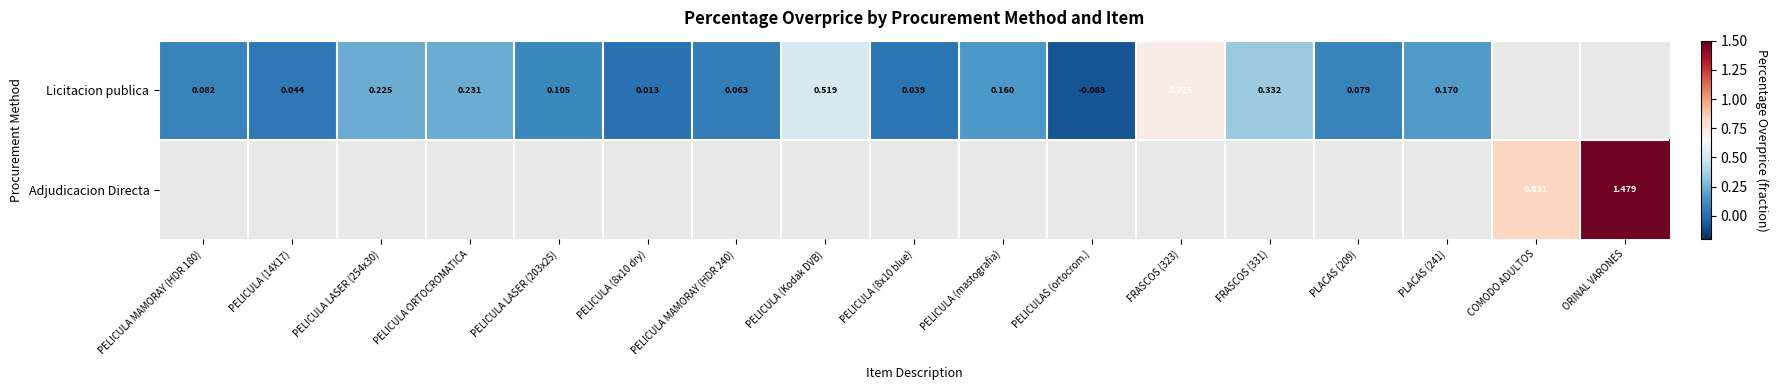

Count the number of categories in the chart.

17